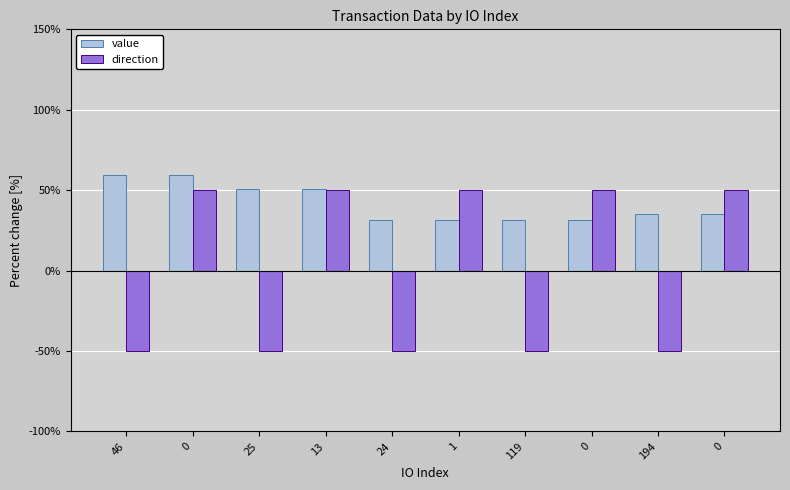

List the series in order of their overall mean, lowest first.

direction, value